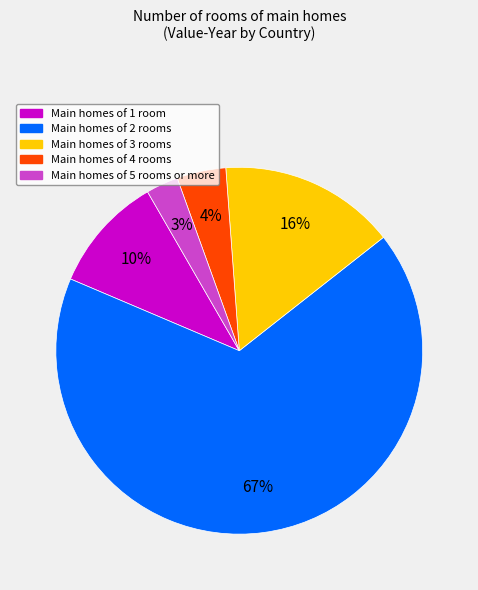

Is there a majority slice in this chart?

Yes